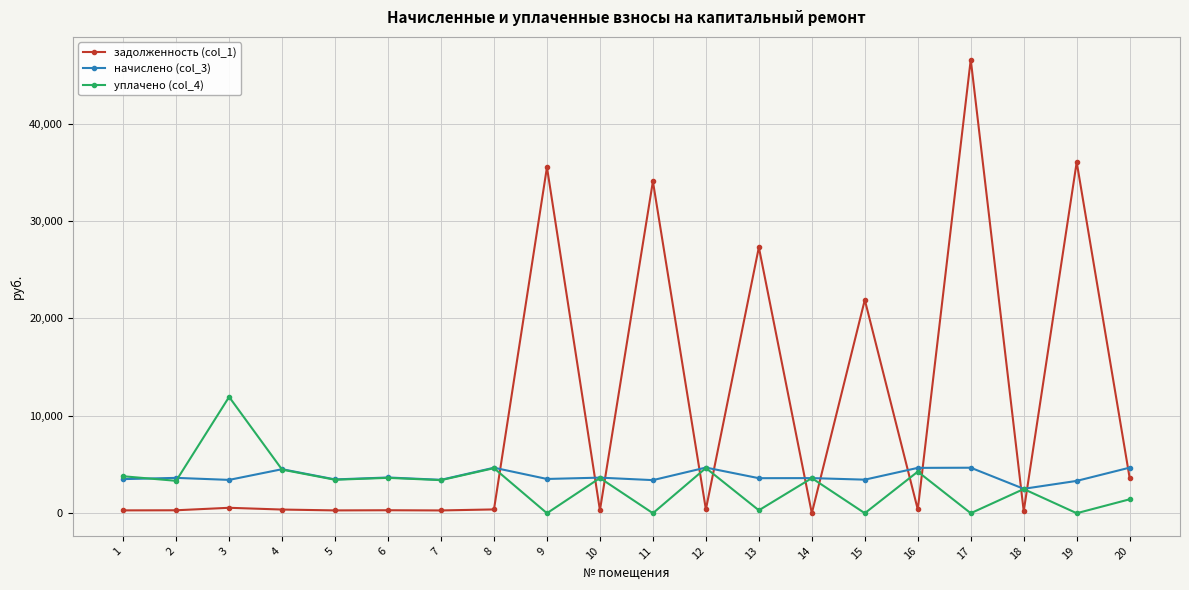

What is the total value across all series at 12?

9716.8